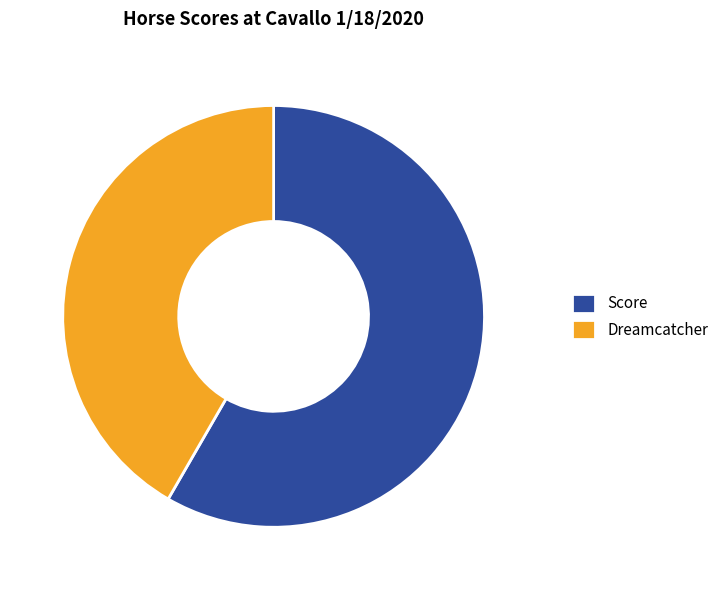

Rank the categories by value from highest to lowest.

Score, Dreamcatcher